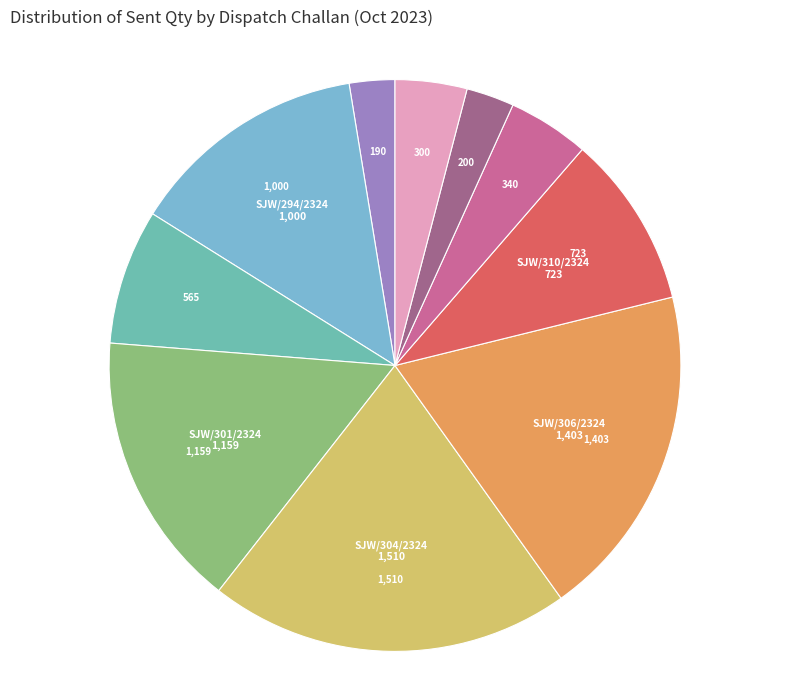

How many slices are in this pie chart?

10